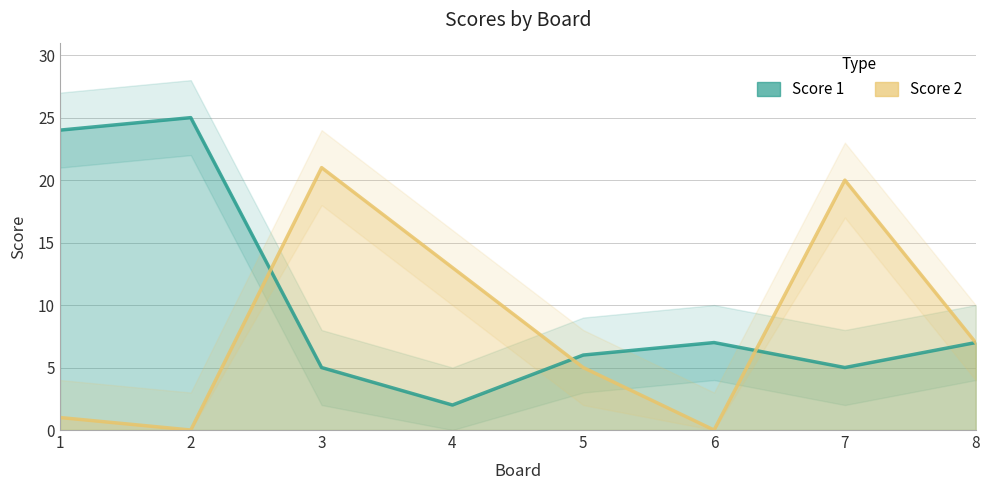

At which category is the sum across all series the highest?

3